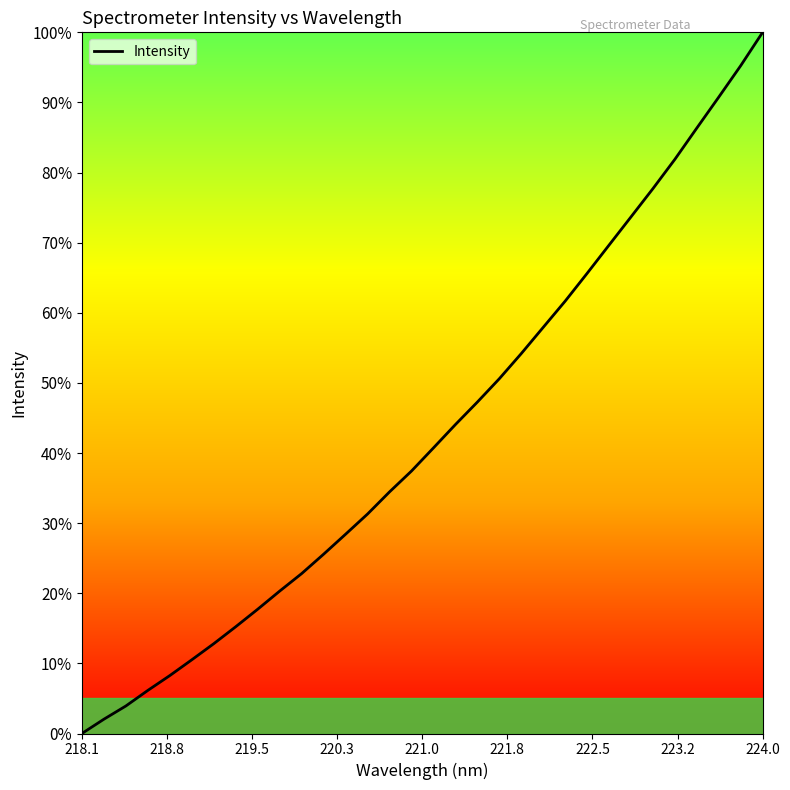

Does the chart display data point markers on the line(s)?

No